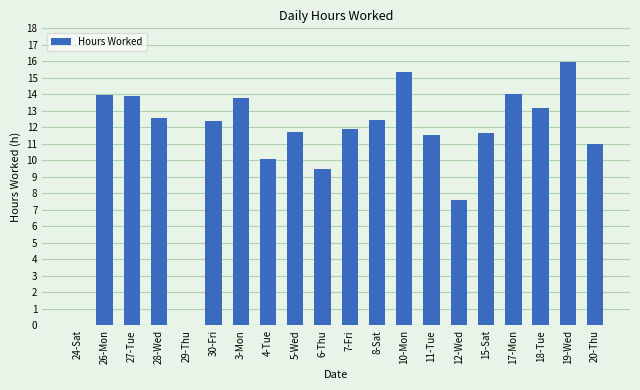

Approximately how many times larger is the value at 20-Thu compared to 26-Mon?

0.8